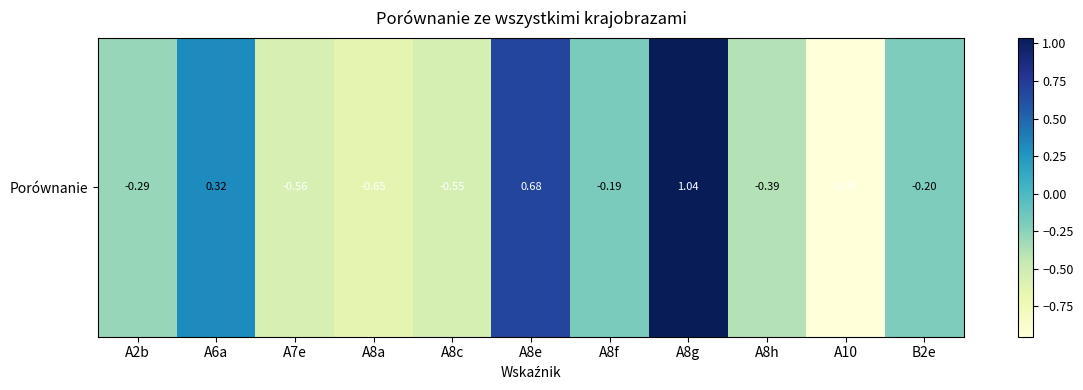

Reading left to right, transcribe all the data shown in this chart.

A2b=-0.3	A6a=0.3	A7e=-0.6	A8a=-0.7	A8c=-0.5	A8e=0.7	A8f=-0.2	A8g=1.0	A8h=-0.4	A10=-1.0	B2e=-0.2